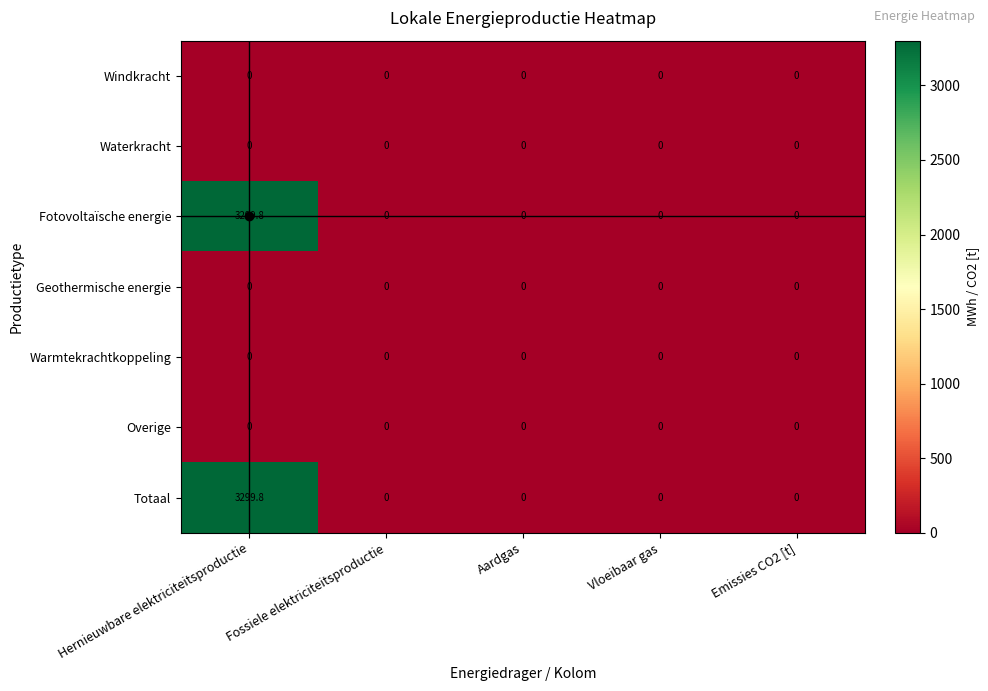

At how many categories does at least one series exceed 2421?

1